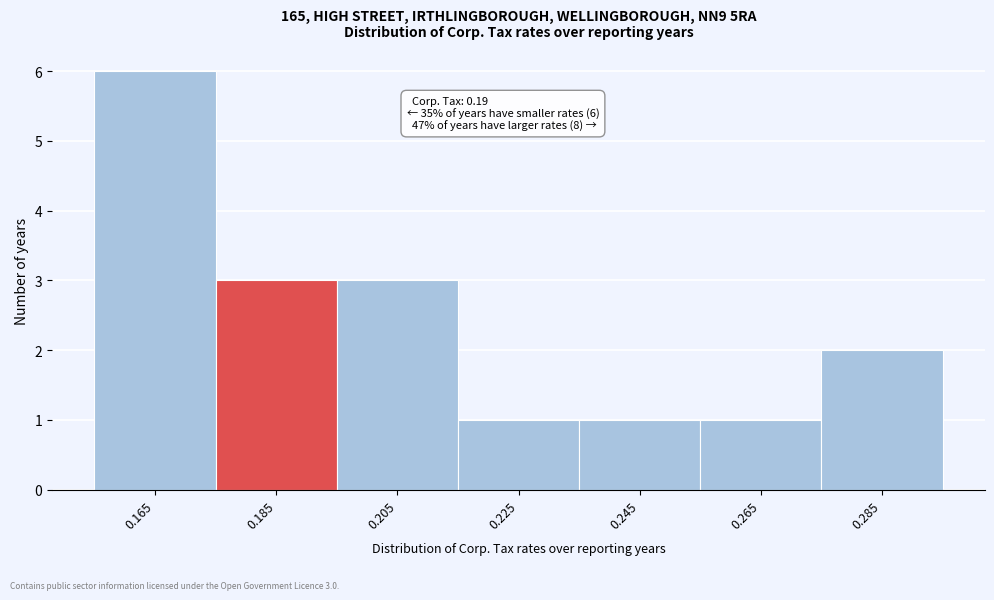

Which range on the x-axis has the tallest bar?

0.155 to 0.175